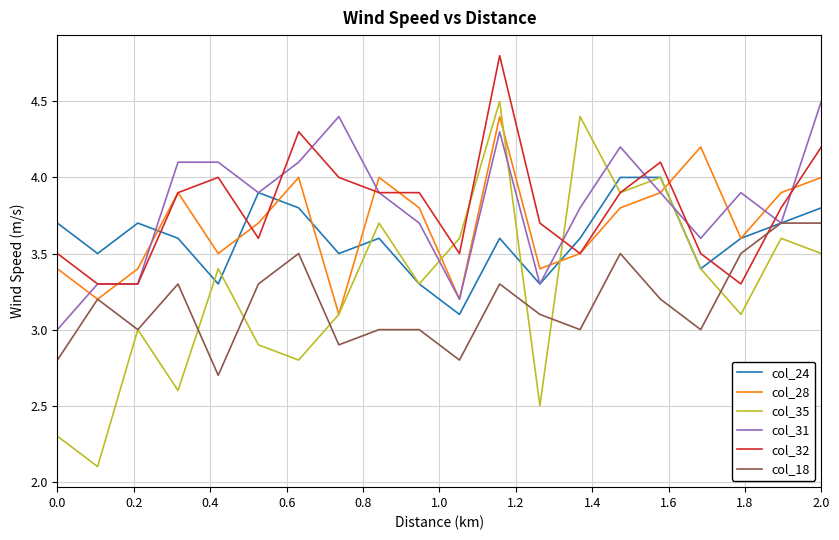

Which series has the widest spread of values?

col_35